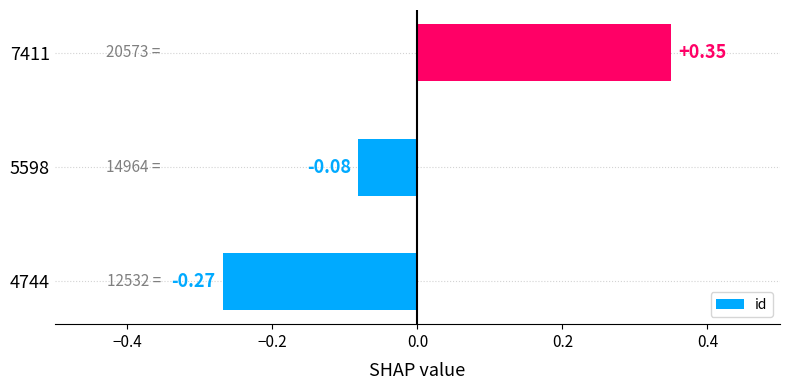

Rank the categories by value from highest to lowest.

7411, 5598, 4744